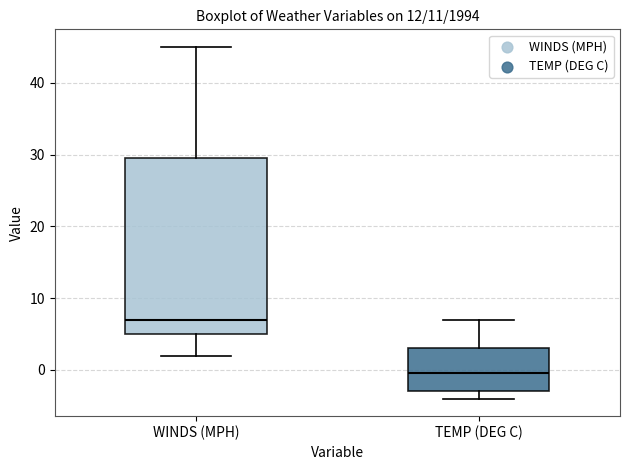

Which box is the tallest, from its lower edge to its upper edge?

WINDS (MPH)